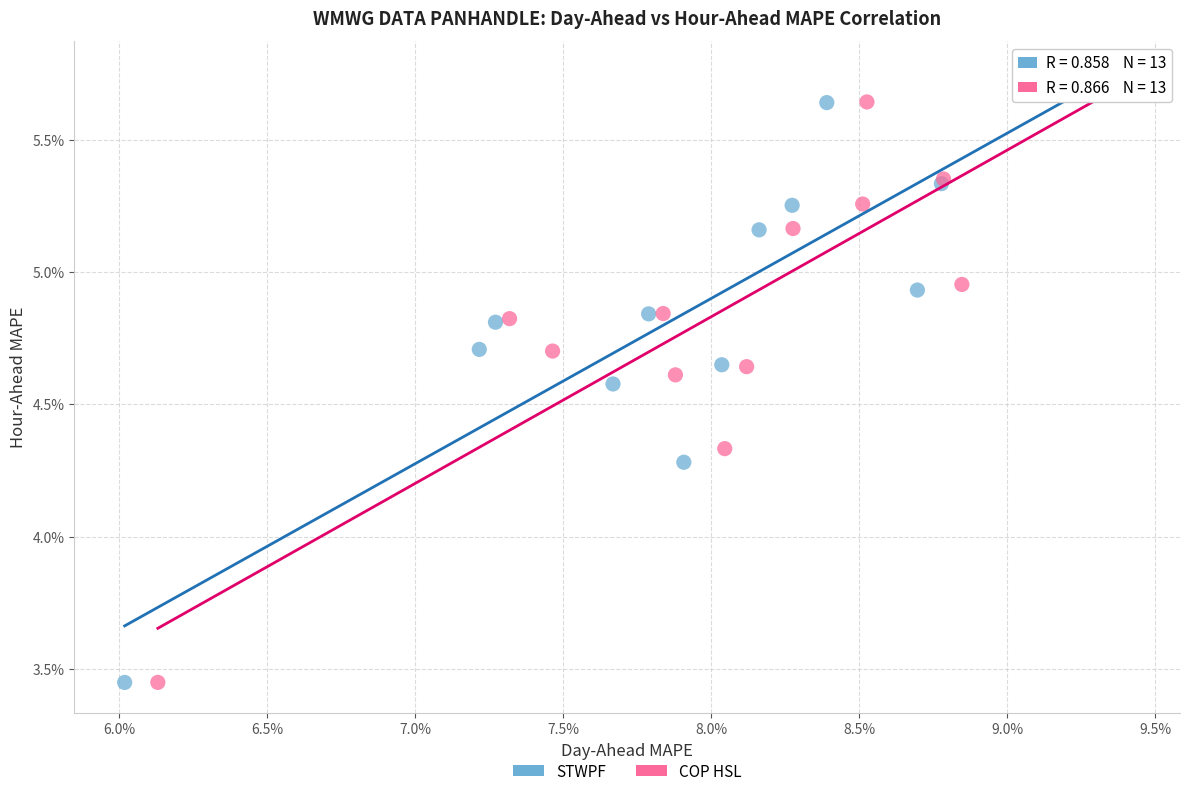

Which series has the widest spread of Y values?

COP HSL